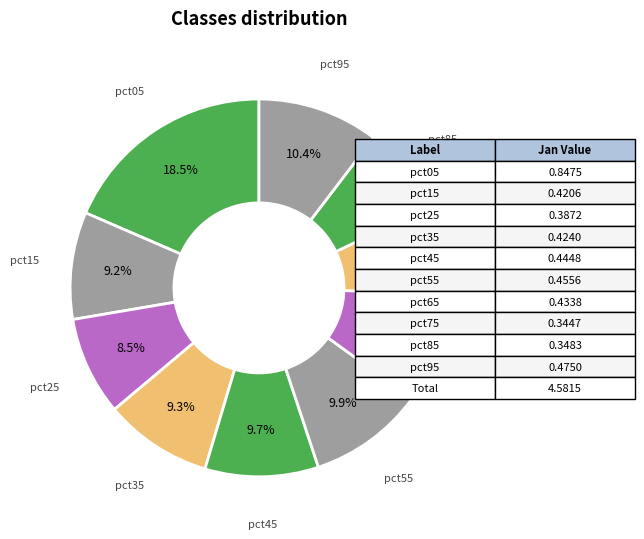

How many slices are in this pie chart?

10